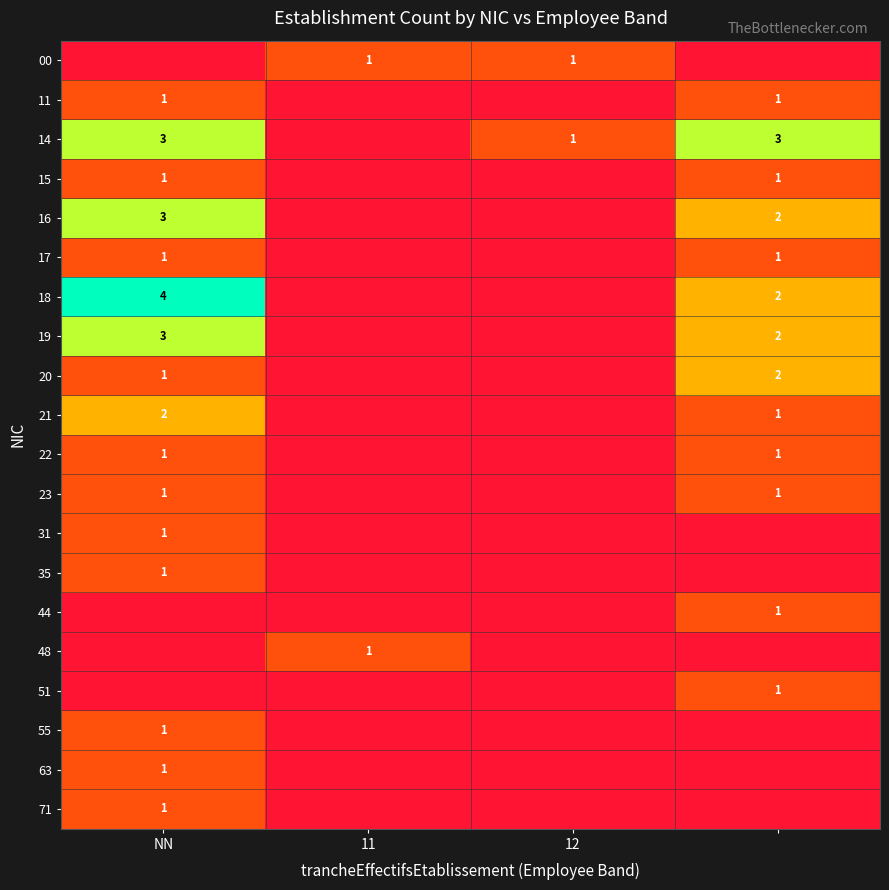

What is the total value across all series at 12?

2